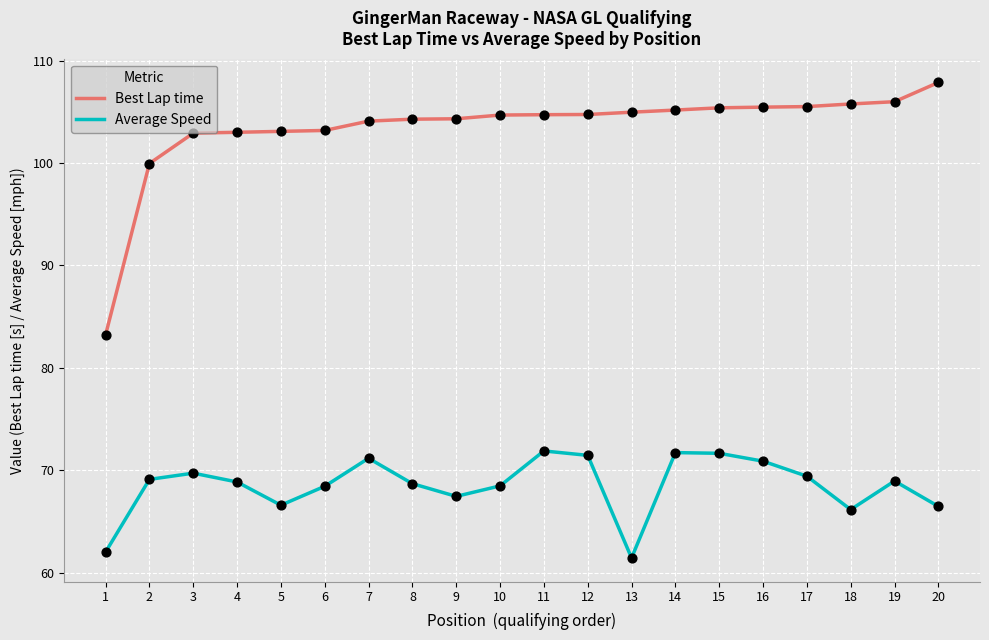

What is the difference between the highest and lowest values at 6?

34.7